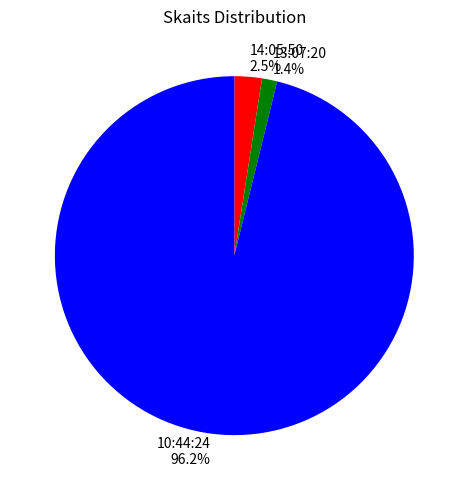

What is the ratio of the value at 13:07:20 to the value at 14:05:50?

0.6